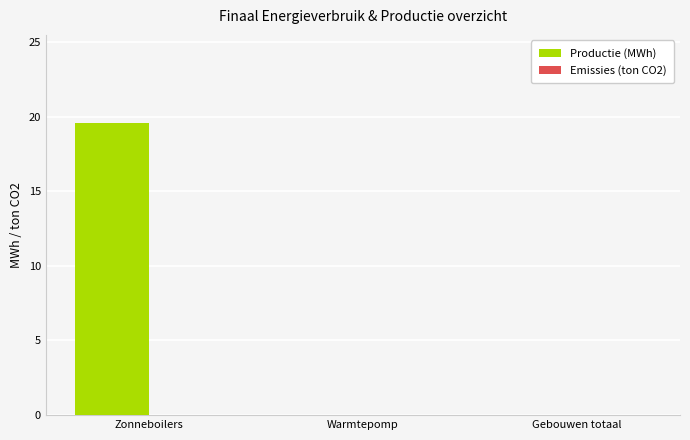

Reading right to left, transcribe all the data shown in this chart.

Gebouwen totaal=0.0	Warmtepomp=0.0	Zonneboilers=19.6